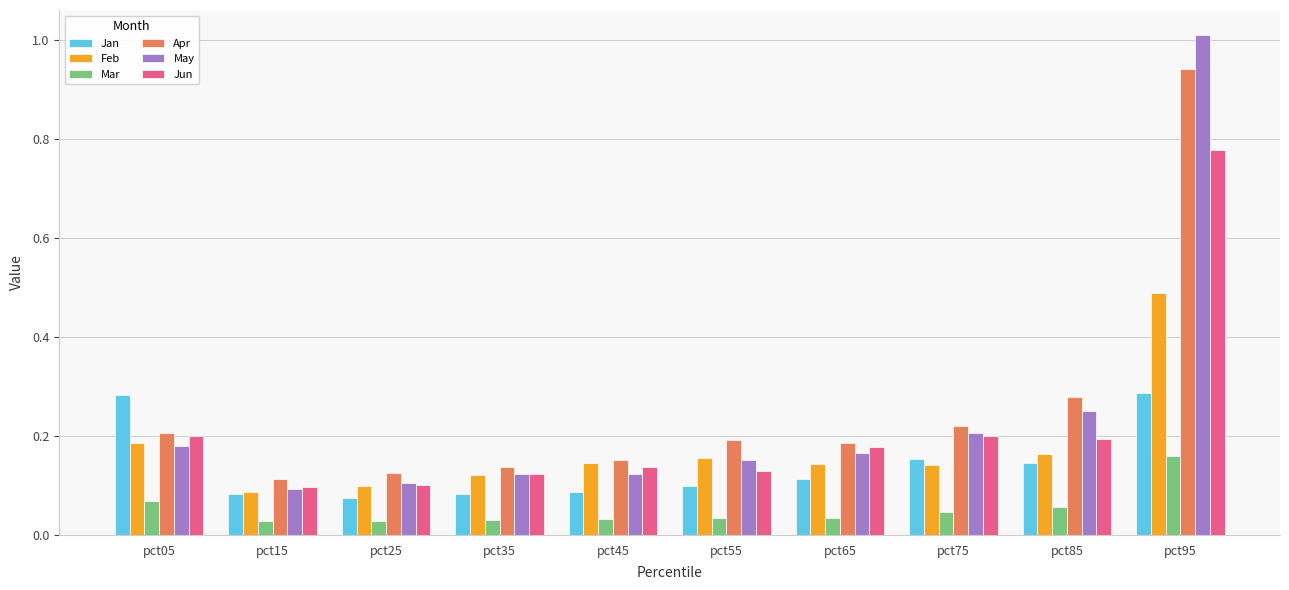

What is the difference between the maximum and minimum values in the Jun series?

0.7